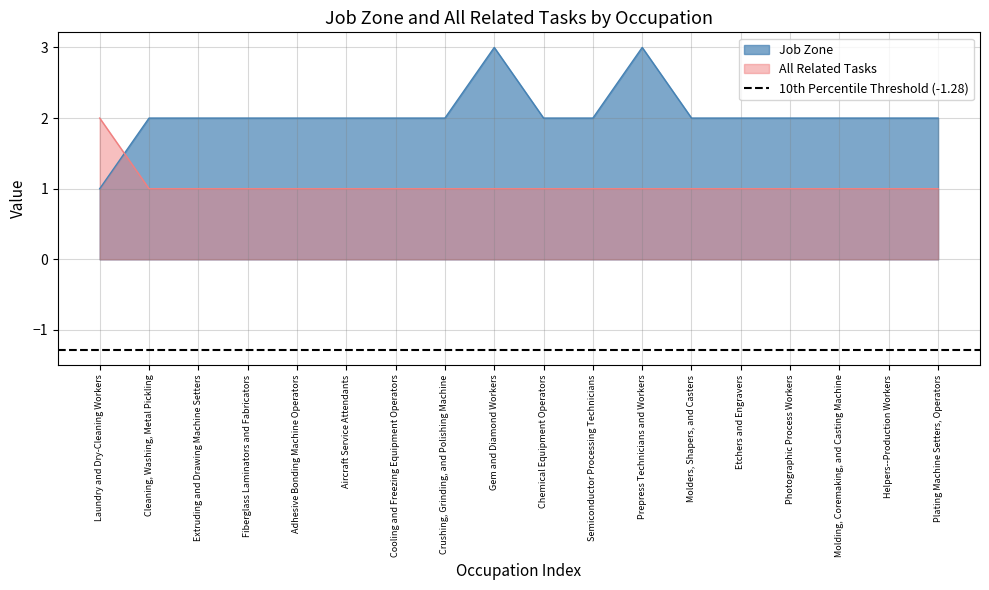

Which series has the largest range (max minus min)?

Job Zone